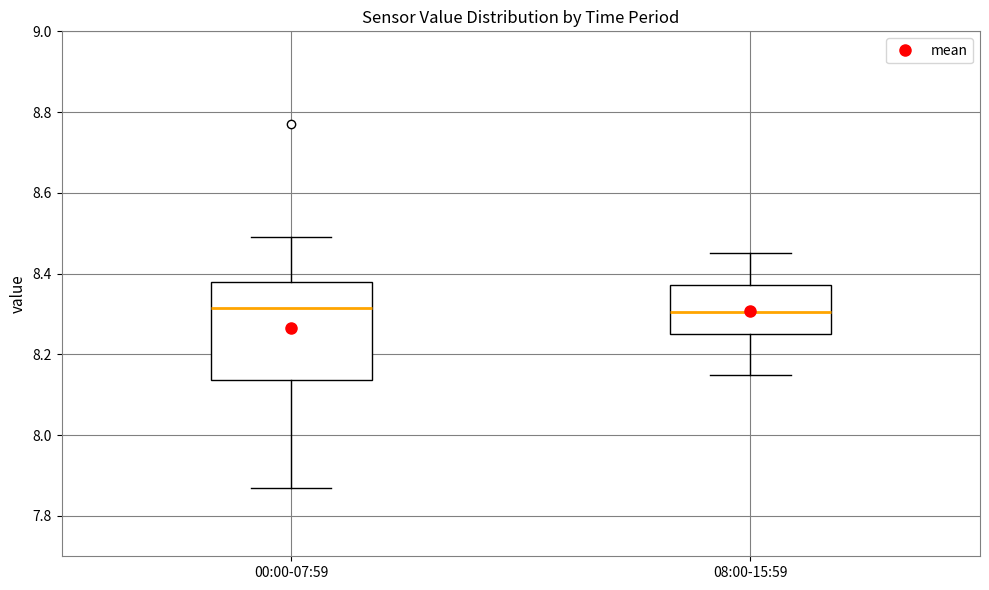

Where does the upper whisker of the box for 00:00-07:59 end on the y-axis? The values are not printed on the chart, so give them approximately, as read against the axis.

8.50